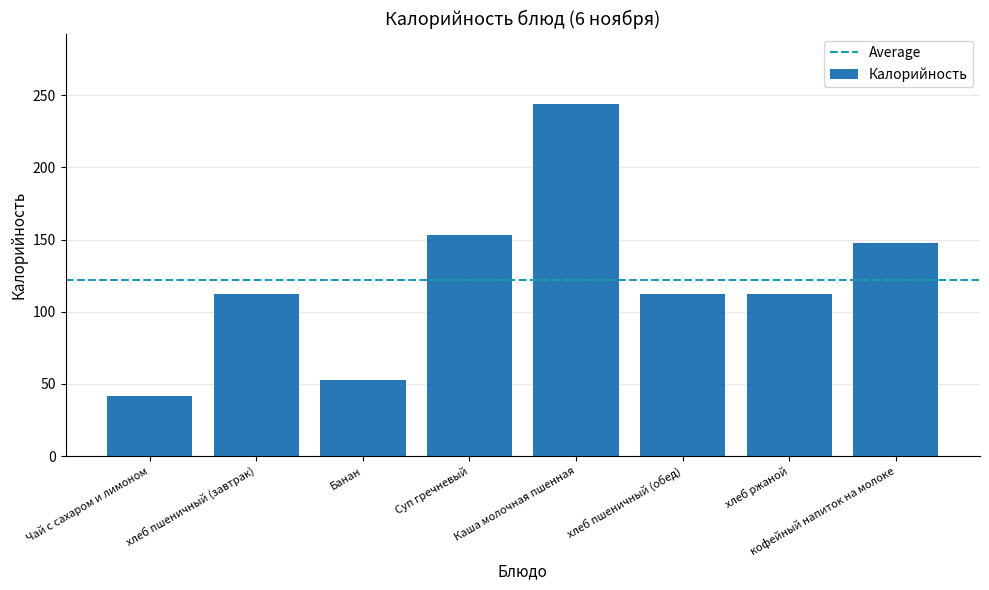

What is the change in value from хлеб пшеничный (завтрак) to Каша молочная пшенная?

+132.0